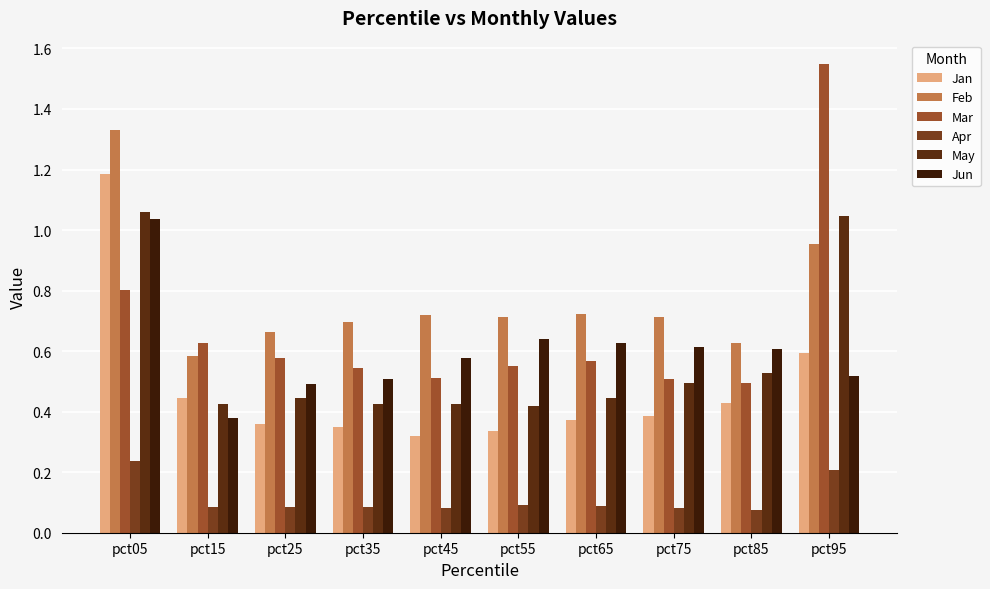

What is the value of the Apr bar at the 8th from the left?

0.1